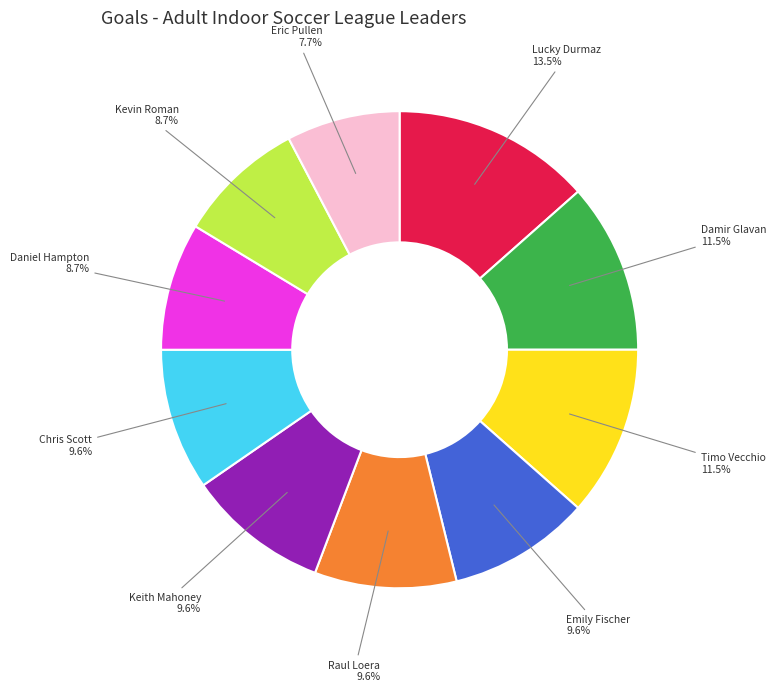

Count the number of slices in the pie.

10